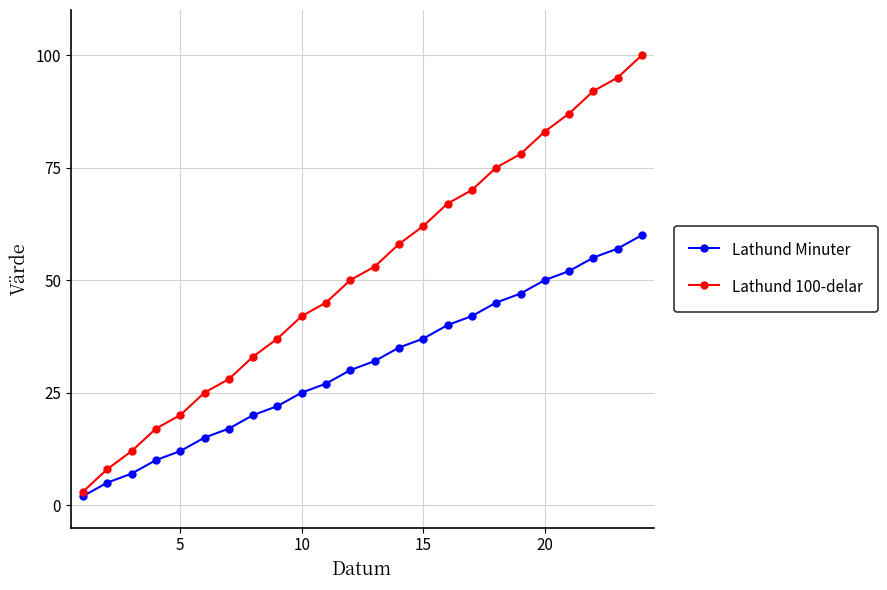

True or false: Lathund 100-delar and Lathund Minuter cross at least once.

False